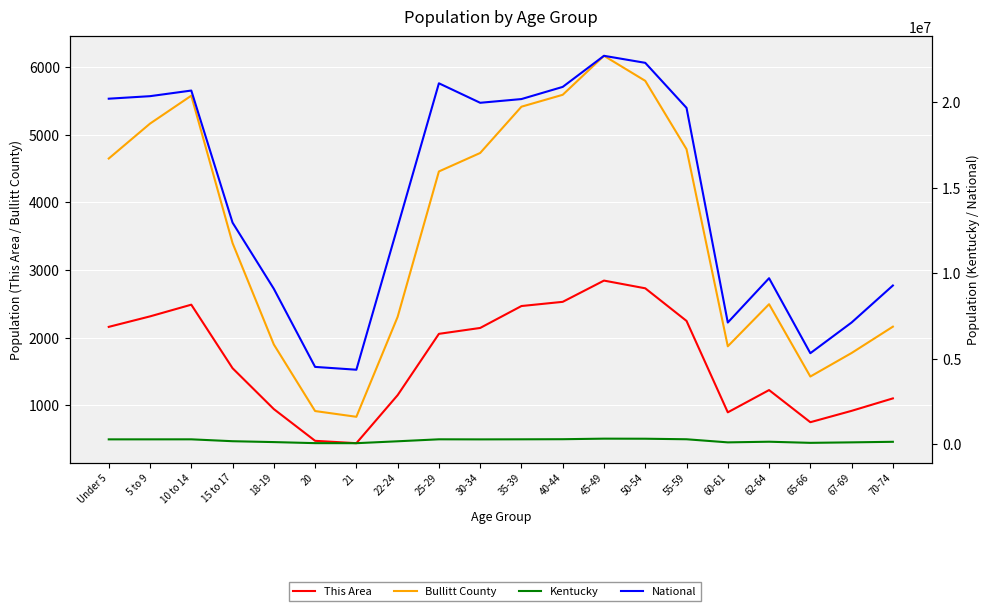

What is the value of the This Area point at the 4th from the left?

1548